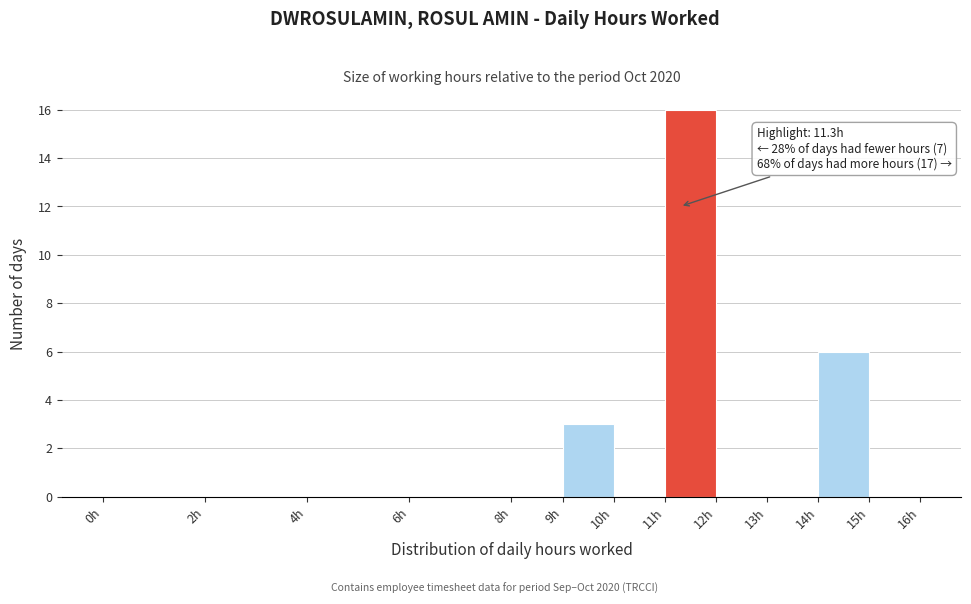

Over which range of the x-axis is the bar tallest?

11 to 12